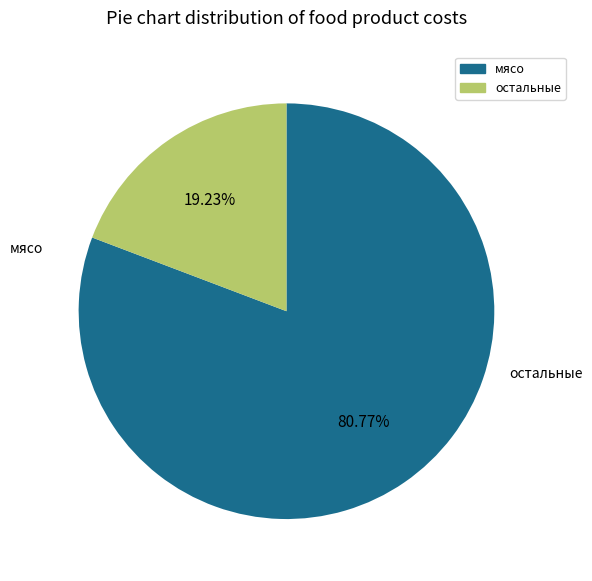

Is there a majority slice in this chart?

Yes